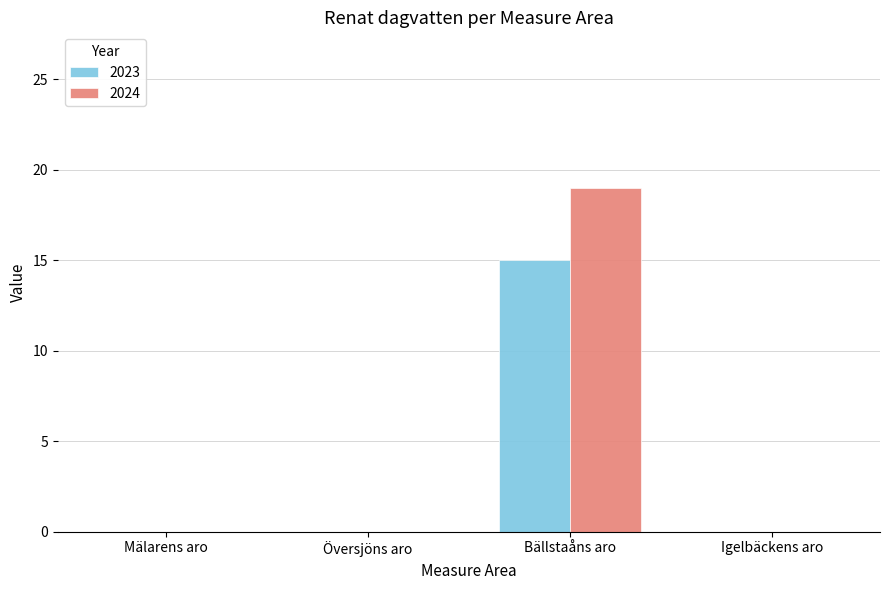

At which category is the sum across all series the highest?

Bällstaåns aro